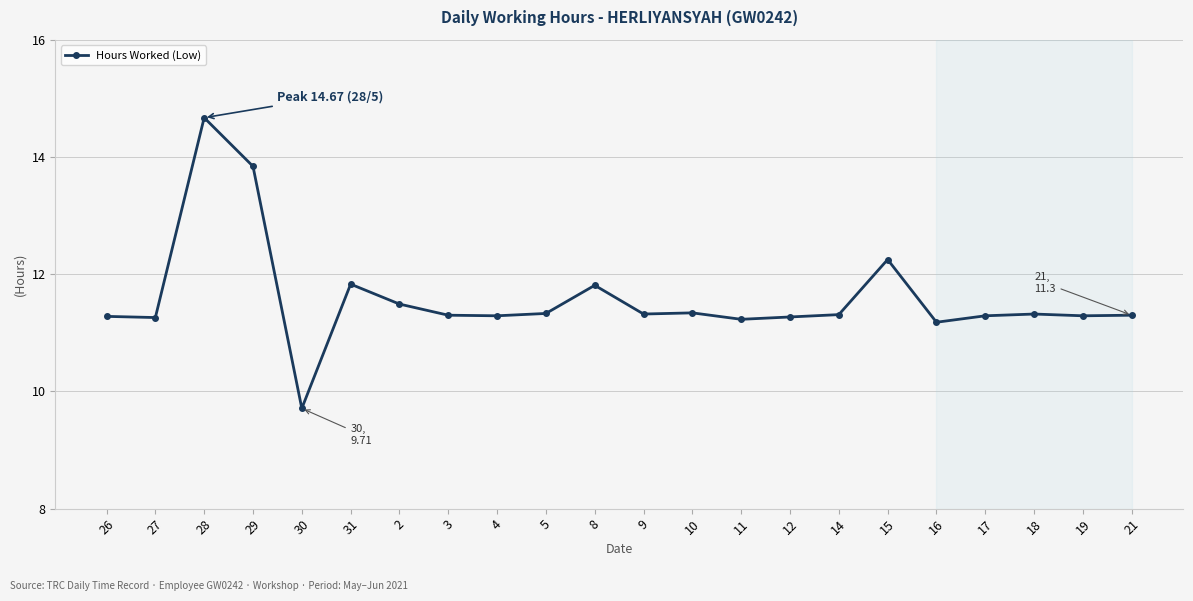

What is the smallest value displayed?

9.7